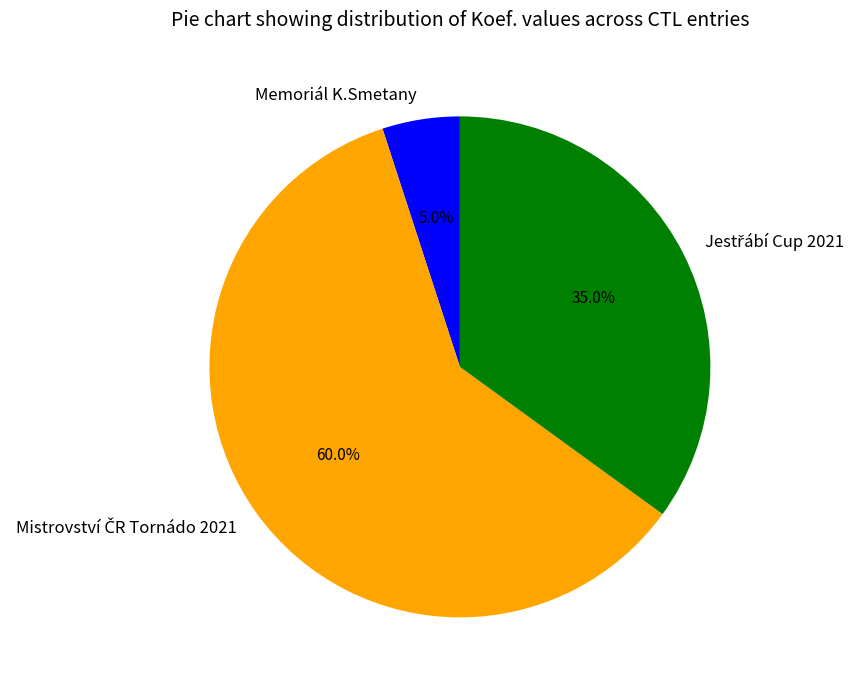

Does any single category account for the majority?

Yes